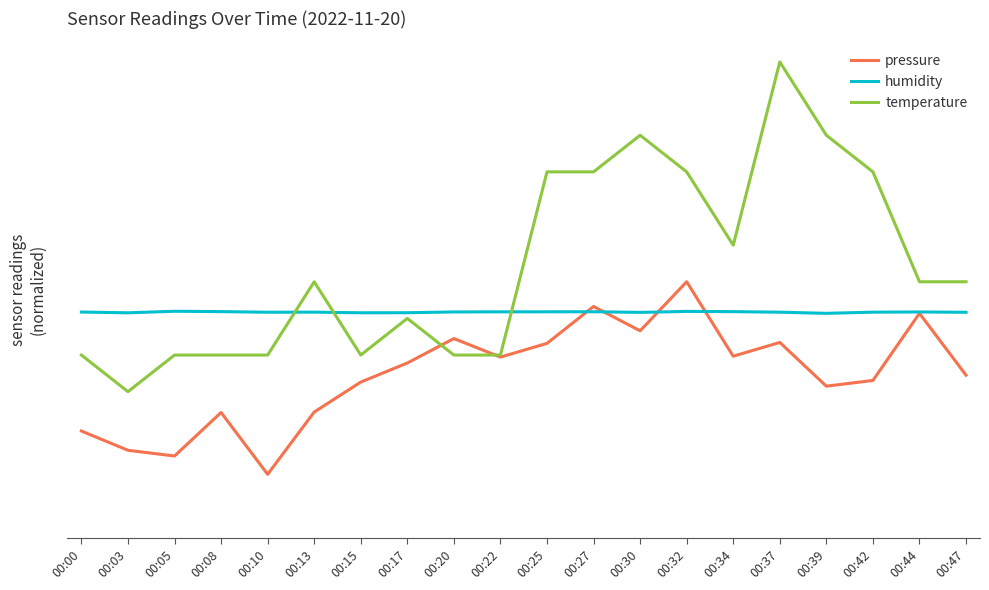

List the series in order of their peak value, highest first.

temperature, pressure, humidity